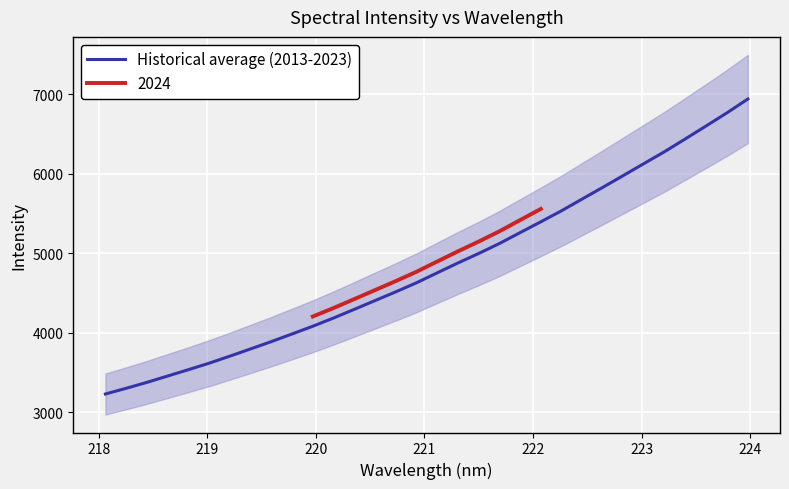

Count the number of categories in the chart.

32